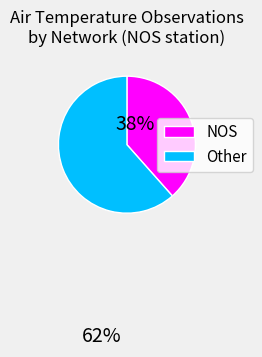

Which category has the smallest portion of the pie?

NOS